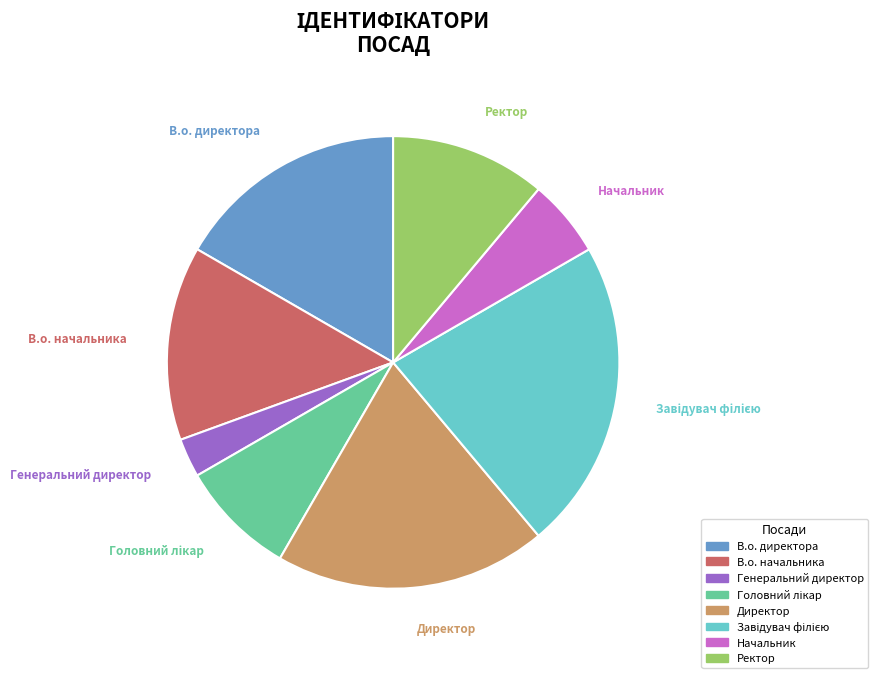

To the nearest percent, what percentage of the pie is Директор?

19%